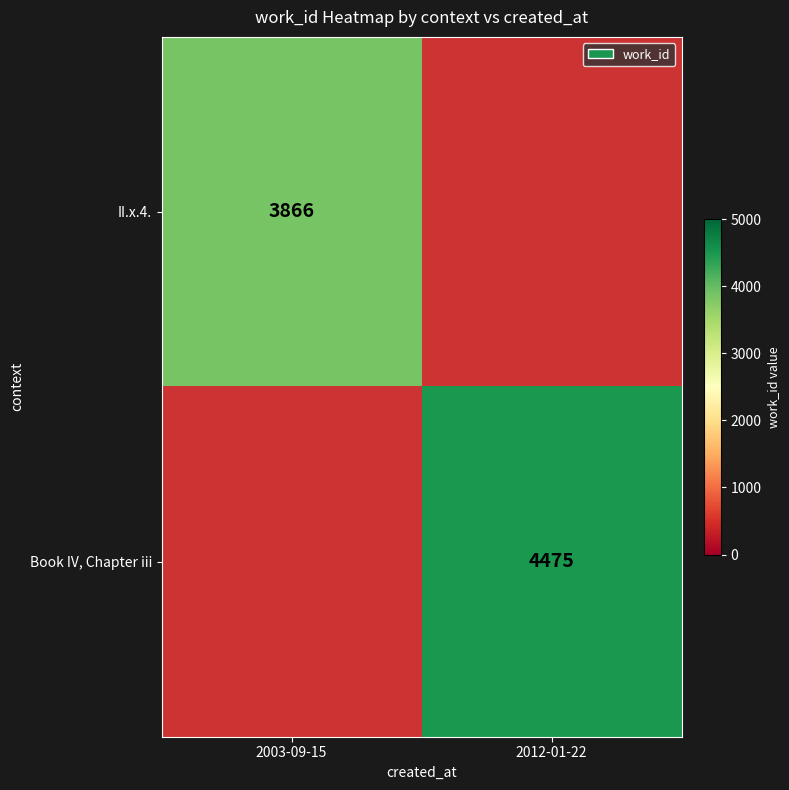

The value of Book IV, Chapter iii at 2012-01-22 is 7610. True or false?

False